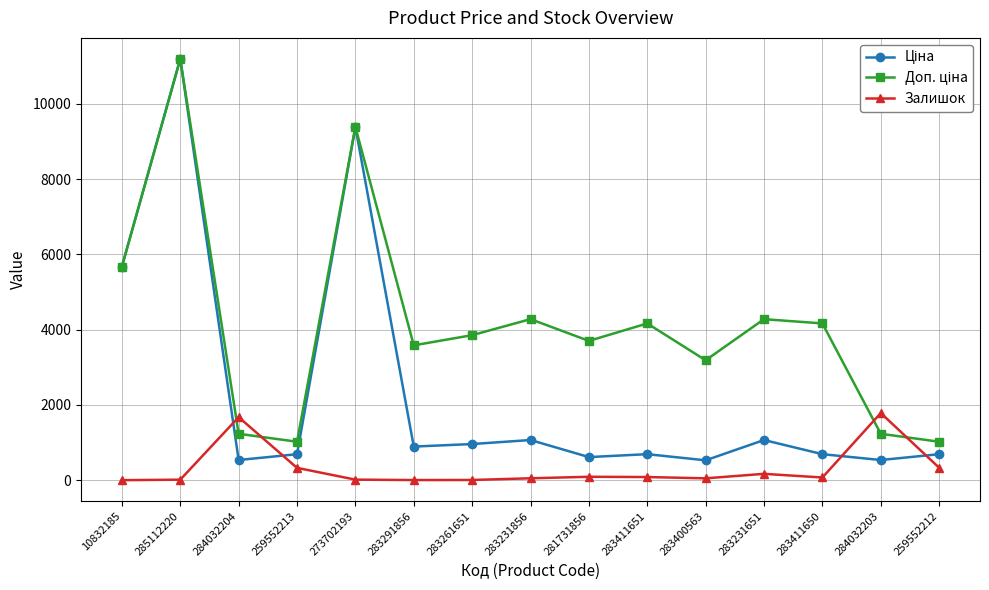

What is the difference between the highest and lowest values at 283291856?

3576.6